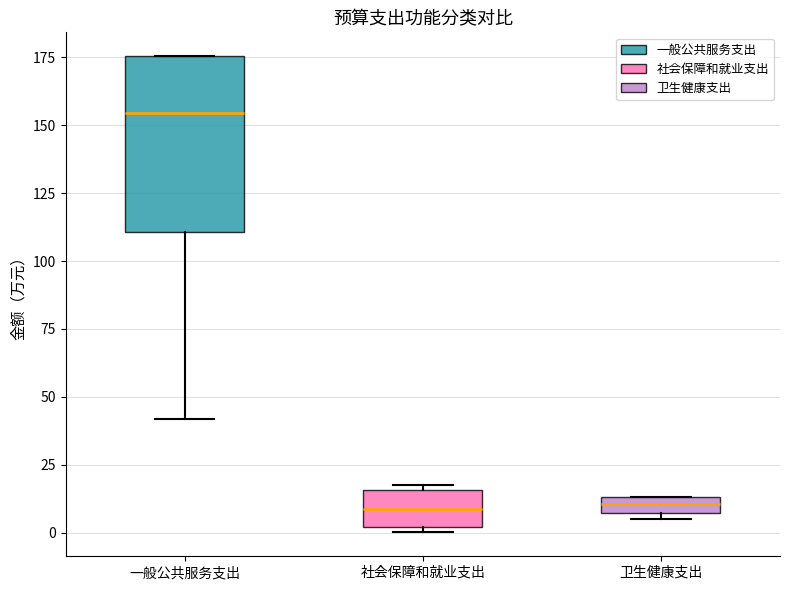

Which box is the tallest, from its lower edge to its upper edge?

一般公共服务支出